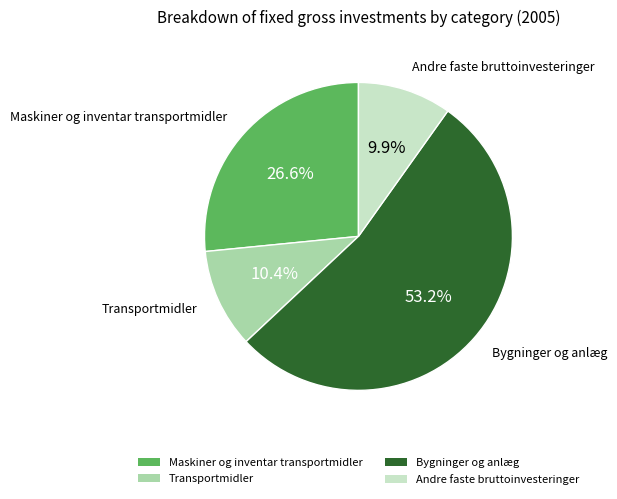

To the nearest percent, what percentage of the pie is Andre faste bruttoinvesteringer?

10%